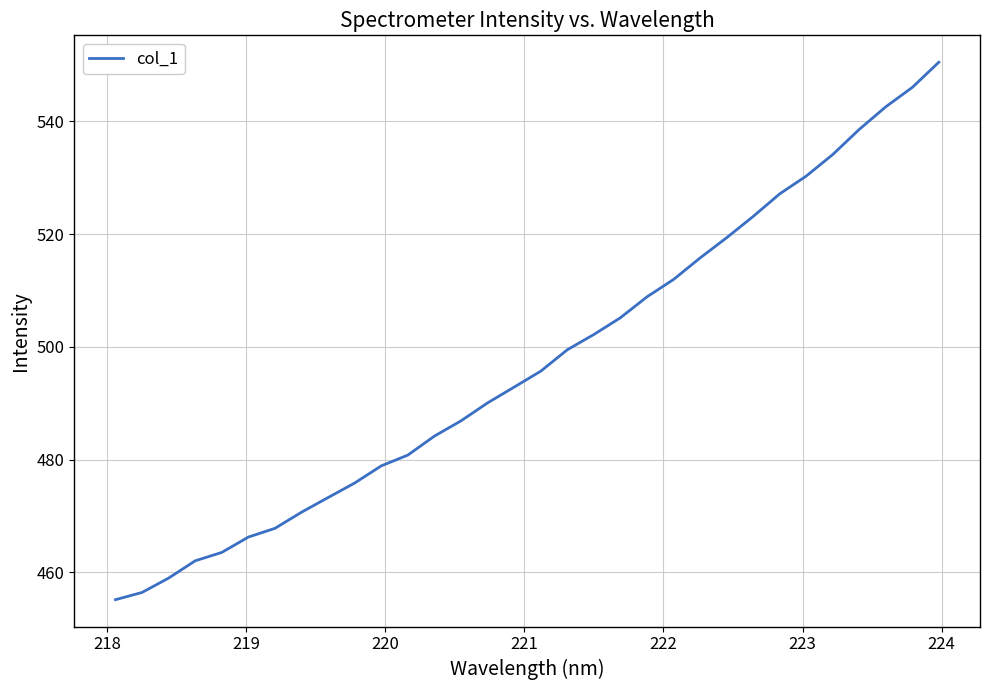

What is the difference between the second highest and minimum values?

90.9